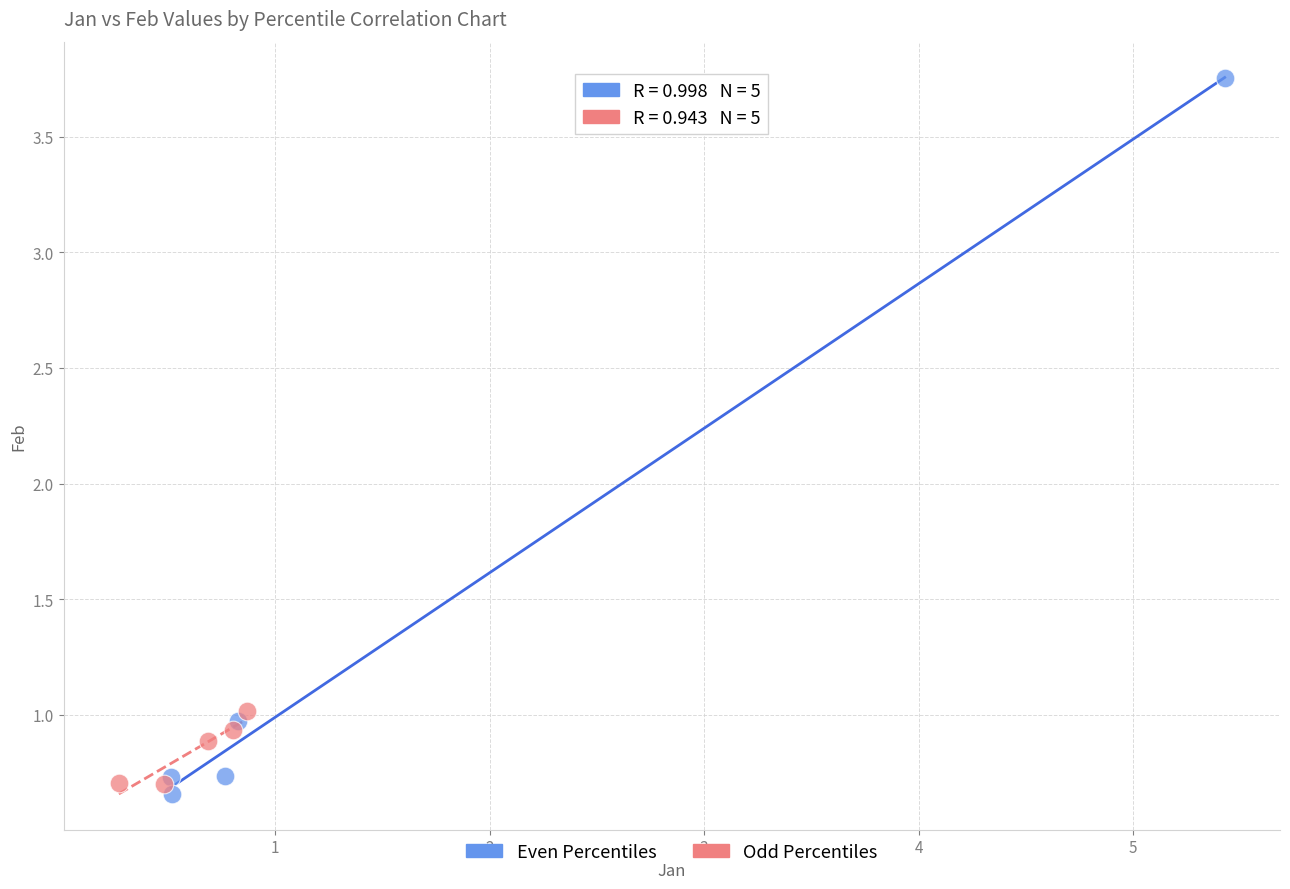

What are all the series names shown in the legend?

Even Percentiles, Odd Percentiles